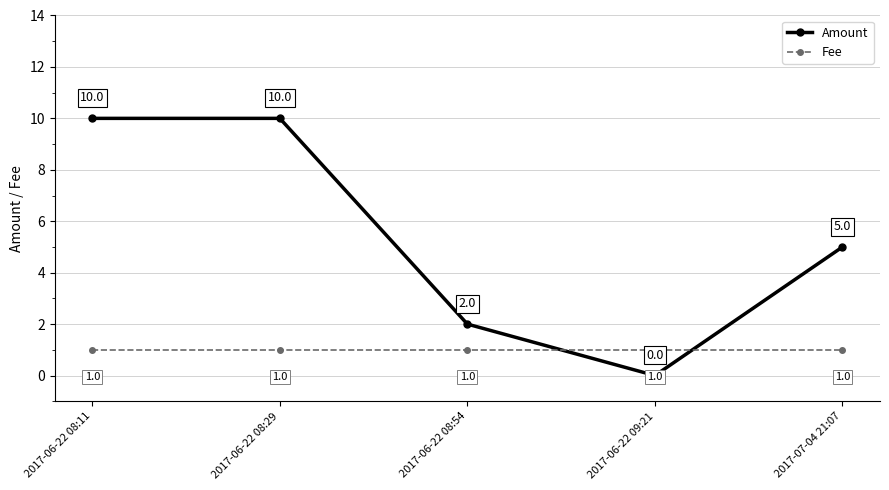

Which series has the largest range (max minus min)?

Amount